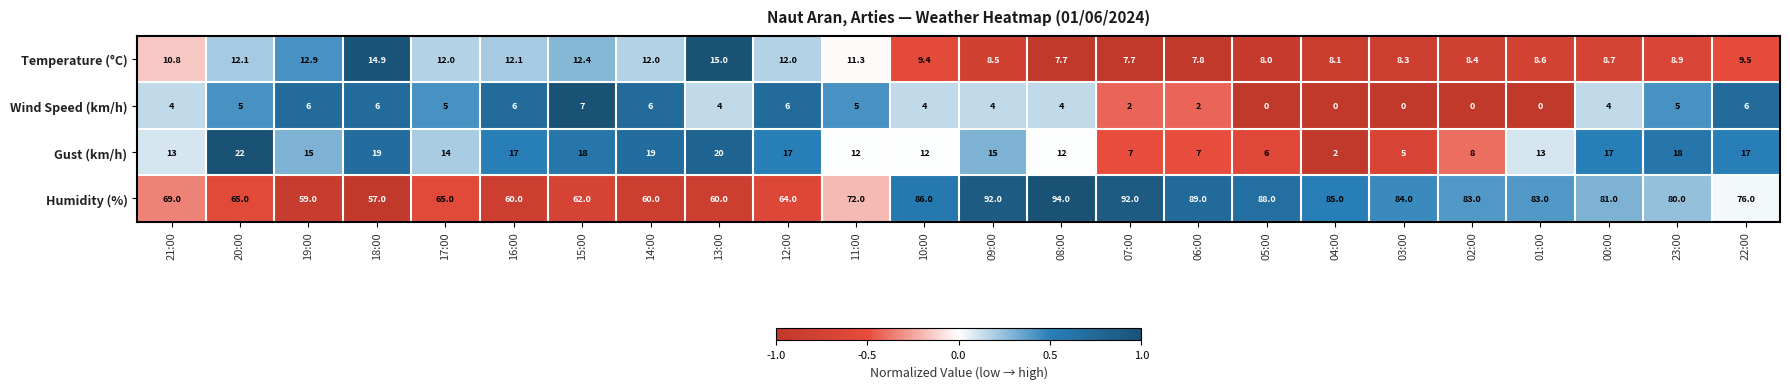

Where does the Humidity (%) series first go above 80?

10:00